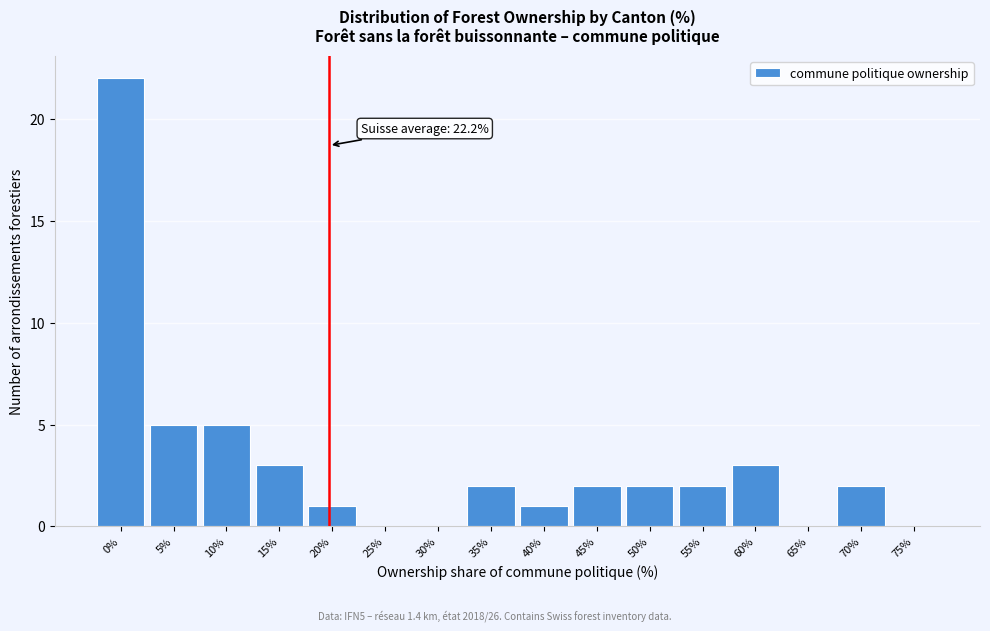

Reading left to right, list all the values displayed in this chart.

0%=22	5%=5	10%=5	15%=3	20%=1	25%=0	30%=0	35%=2	40%=1	45%=2	50%=2	55%=2	60%=3	65%=0	70%=2	75%=0